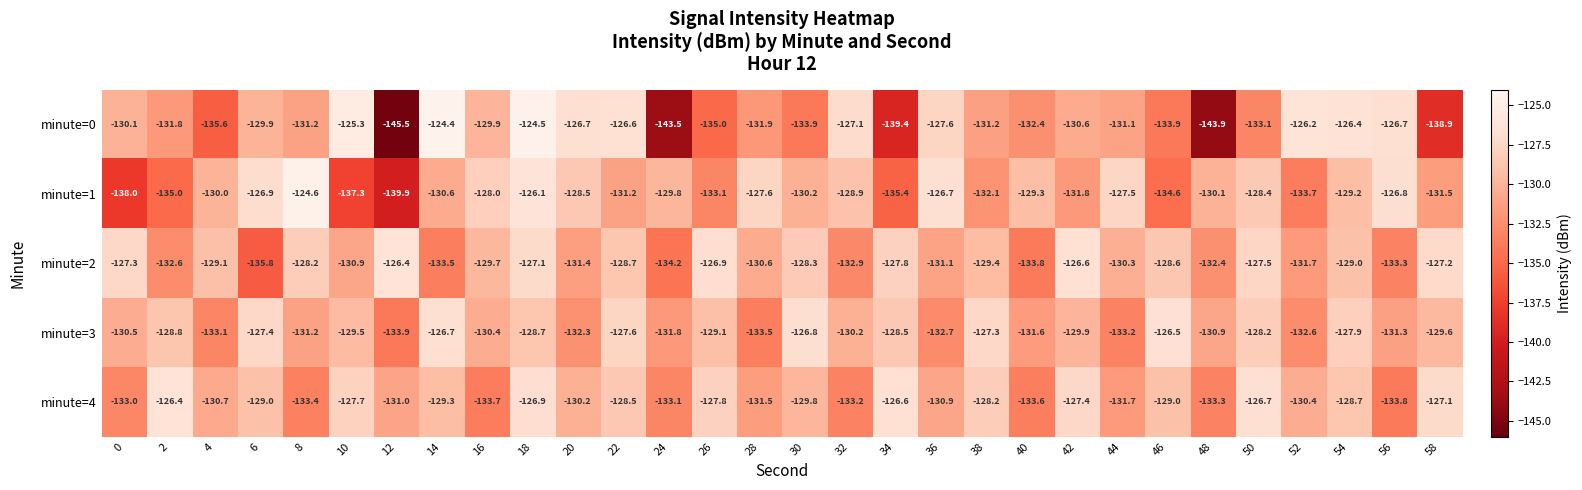

True or false: minute=3 has a value of -133.5 at 28.

True